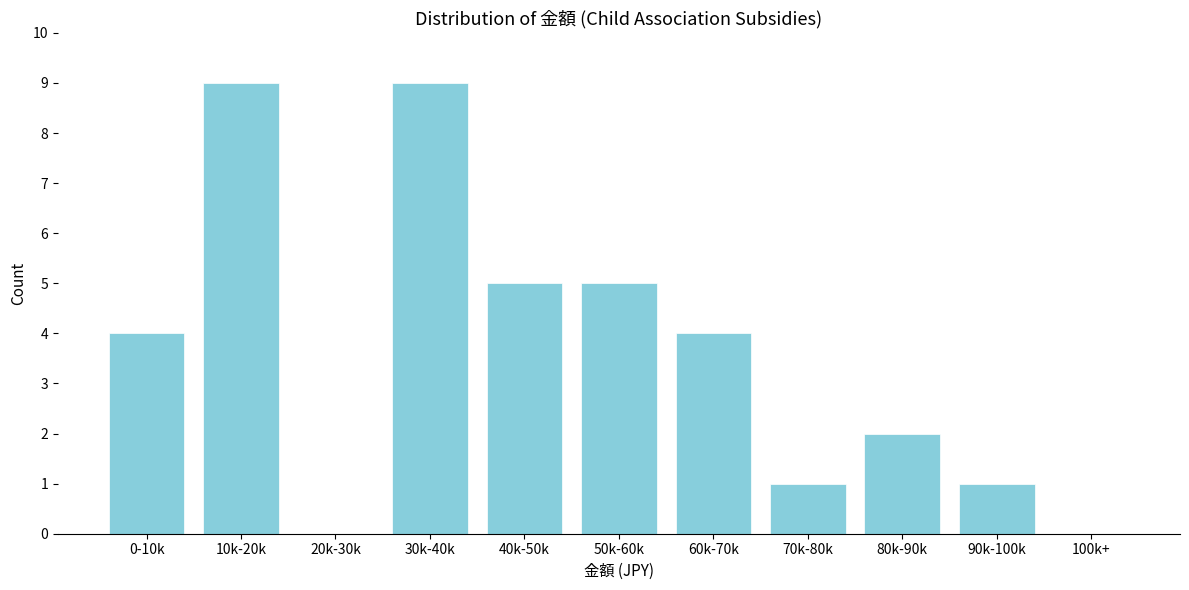

Reading right to left, list all the values displayed in this chart.

100k+=0	90k-100k=1	80k-90k=2	70k-80k=1	60k-70k=4	50k-60k=5	40k-50k=5	30k-40k=9	20k-30k=0	10k-20k=9	0-10k=4